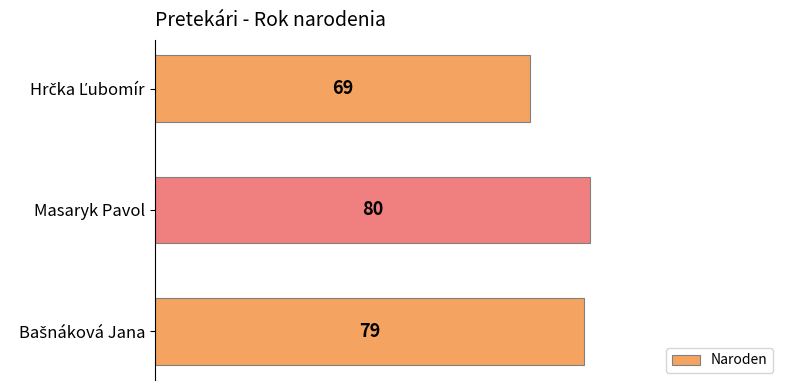

What is the average value?

76